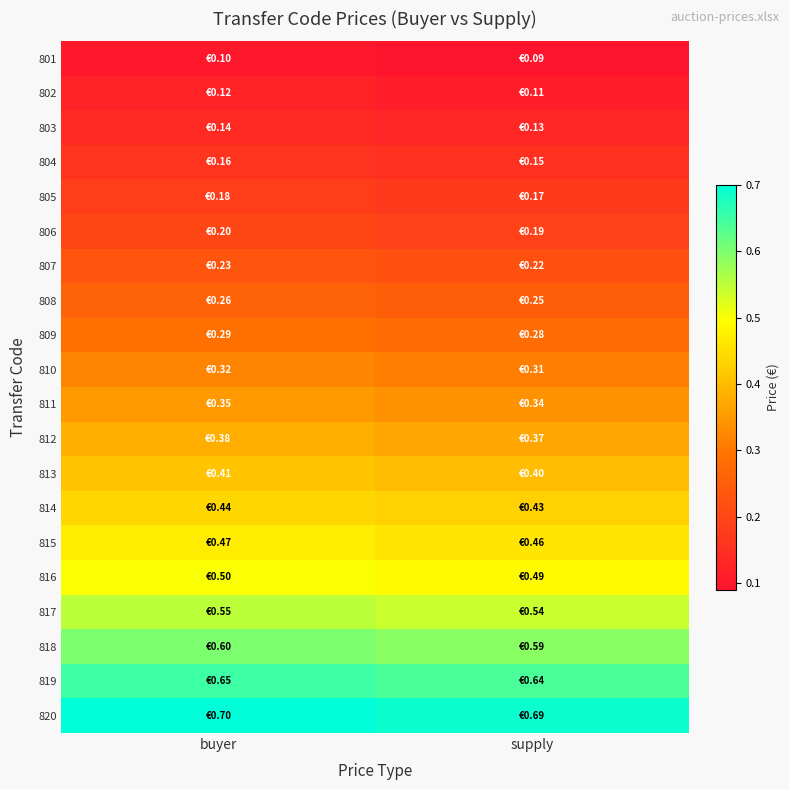

Which series has the largest total across all categories?

820